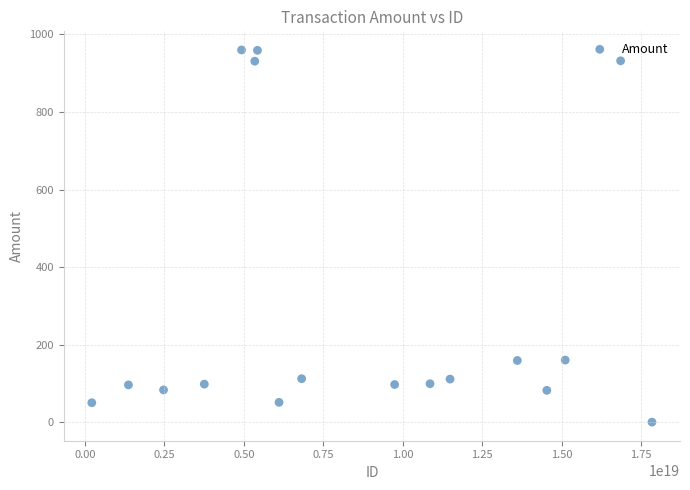

What is the range of X values (max minus min)?

17628086935138619392